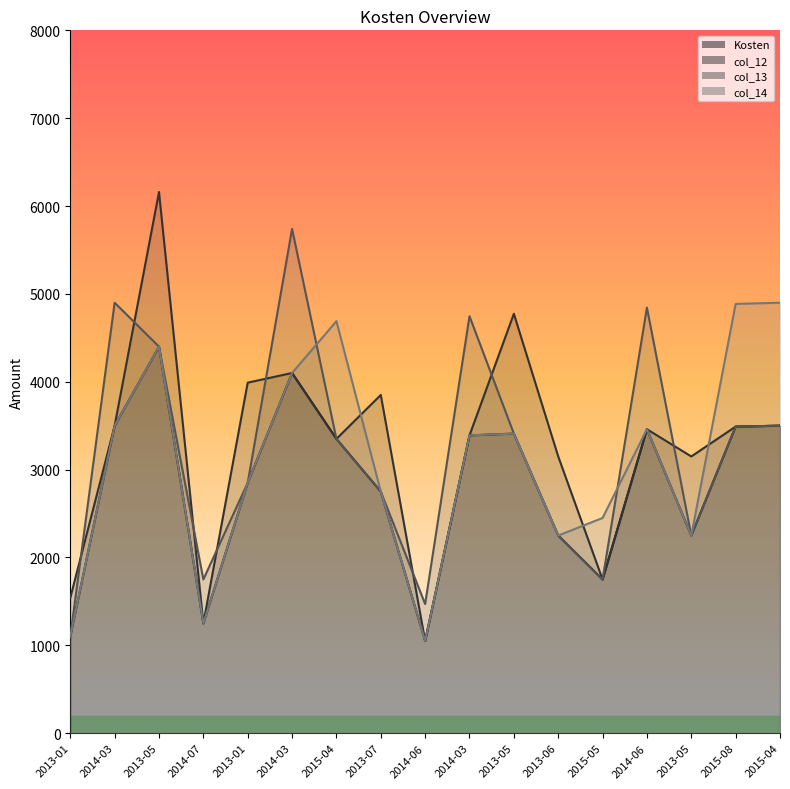

True or false: col_13 has more than 2 interior local peaks.

True